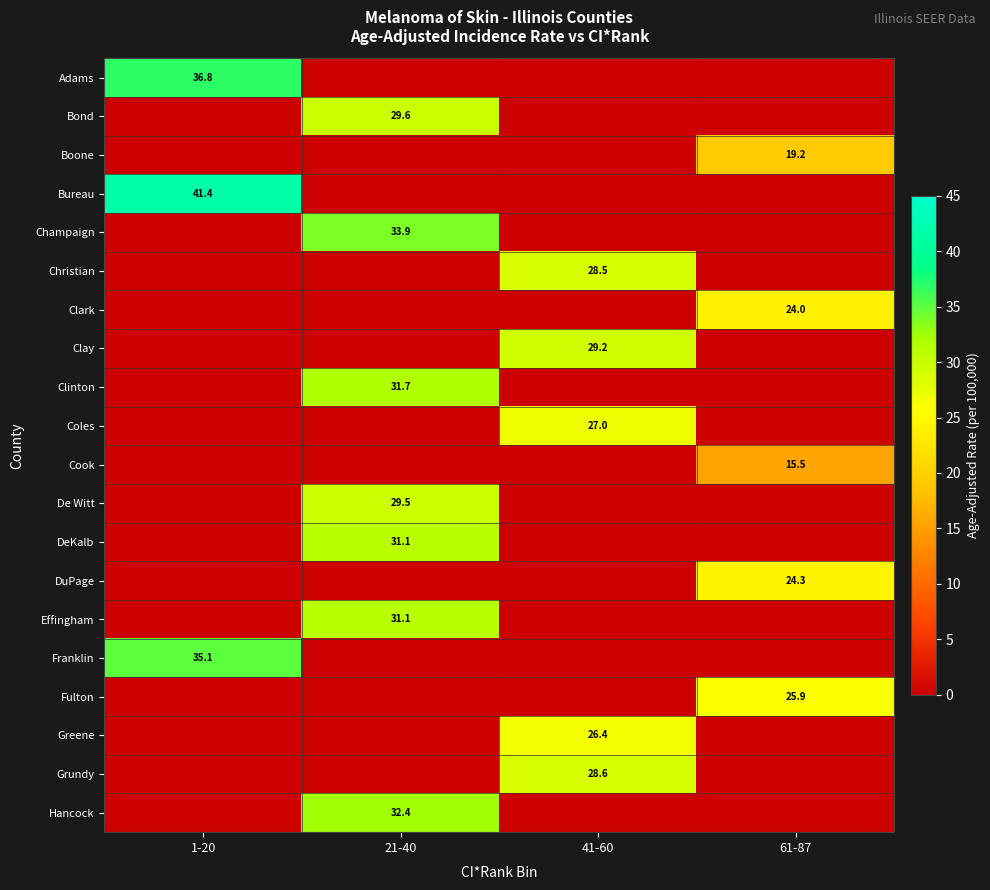

At how many categories does at least one series exceed 33?

2